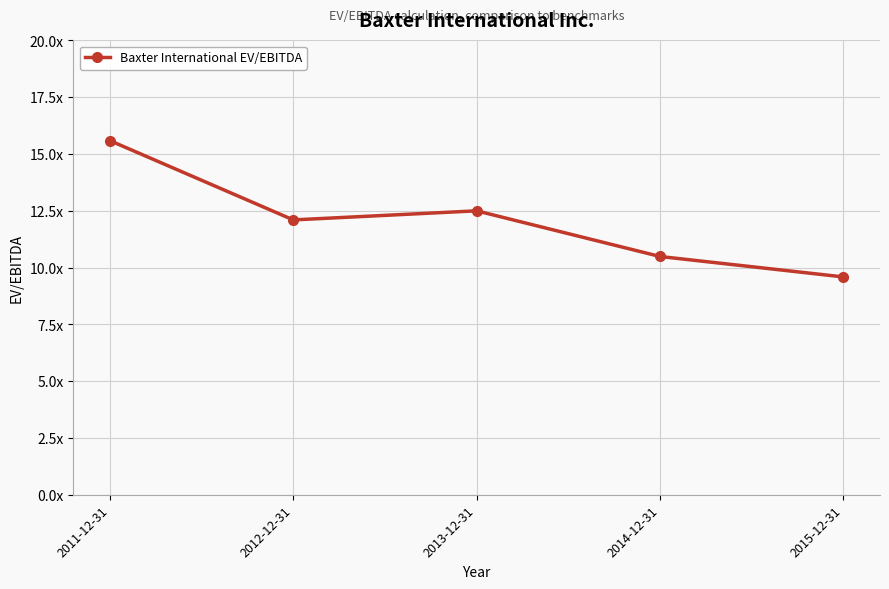

Approximately how many times larger is the value at 2014-12-31 compared to 2012-12-31?

0.9